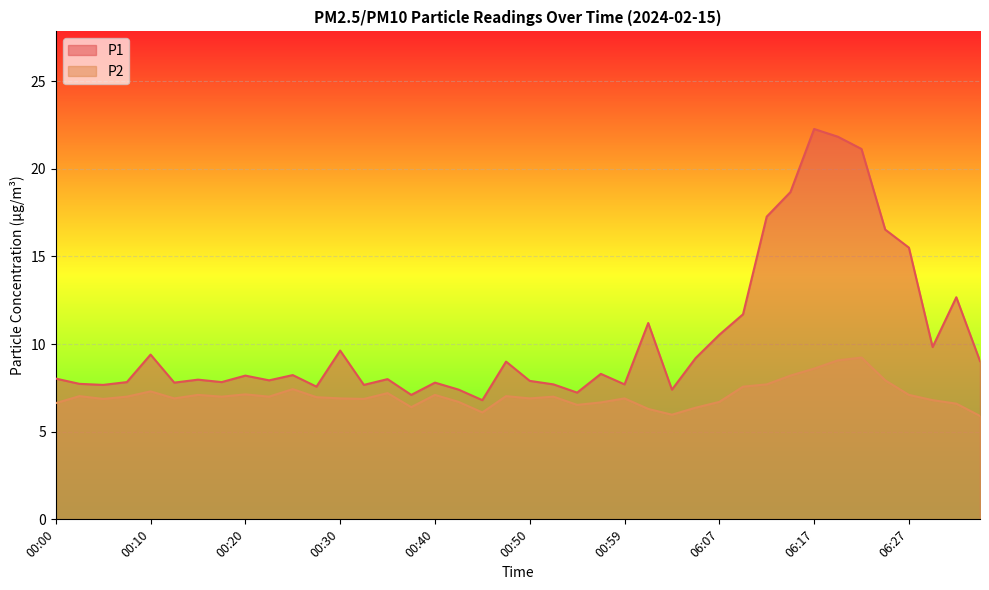

How many lines are shown in the chart?

2